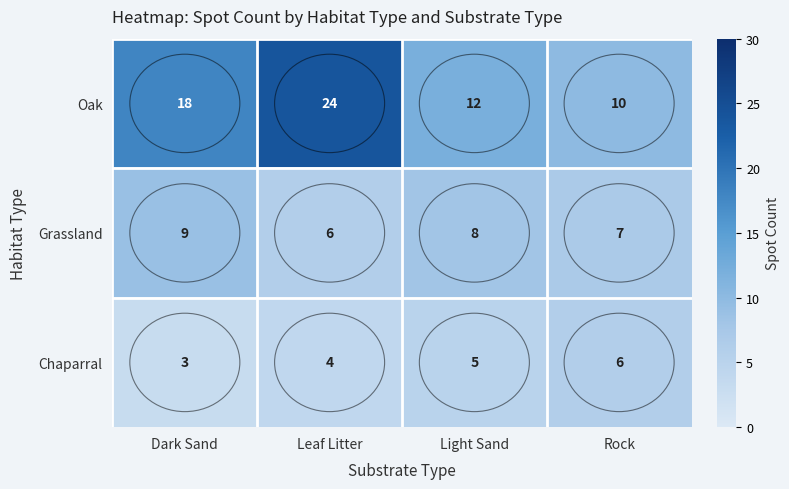

List the series in order of their overall mean, highest first.

Oak, Grassland, Chaparral